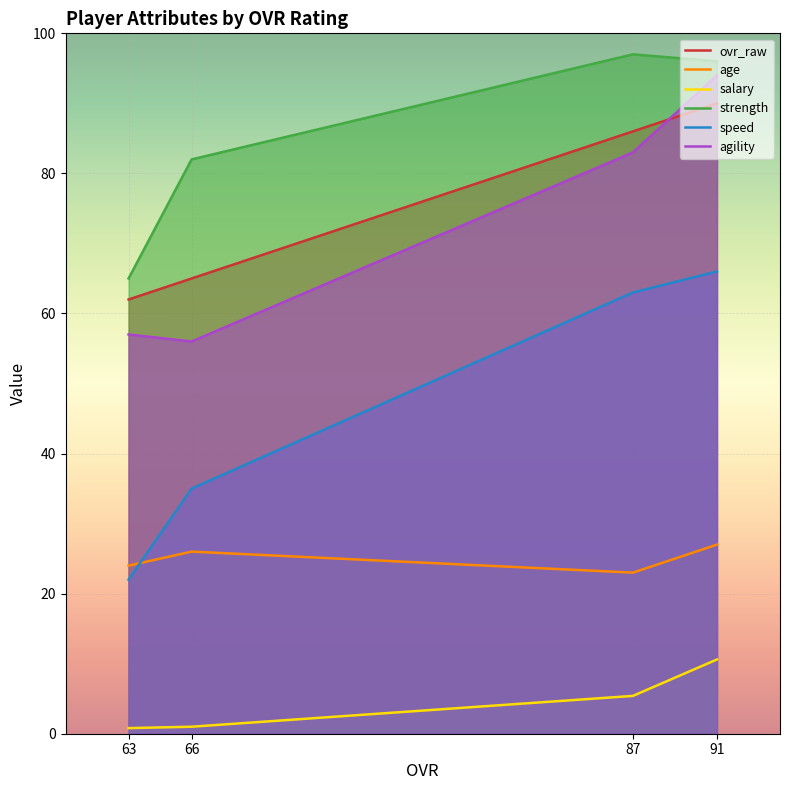

True or false: speed and agility cross at least once.

False